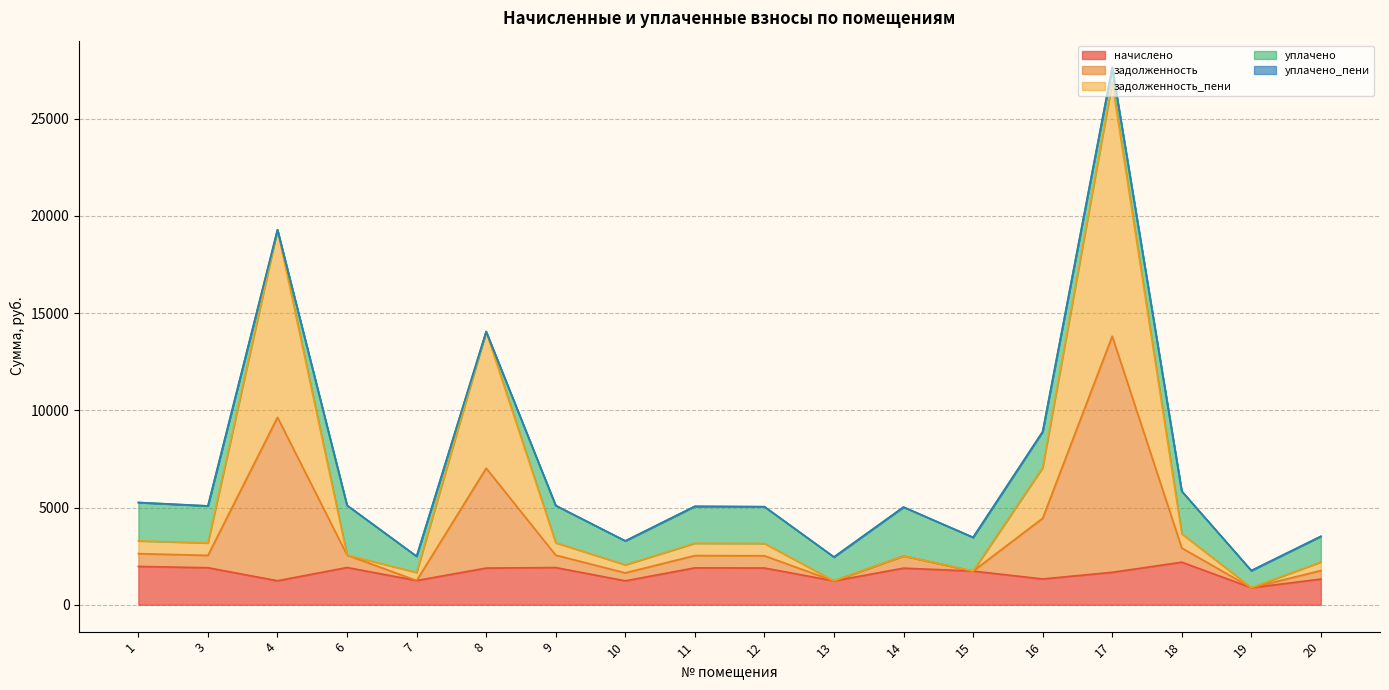

Does the chart have visible grid lines?

Yes